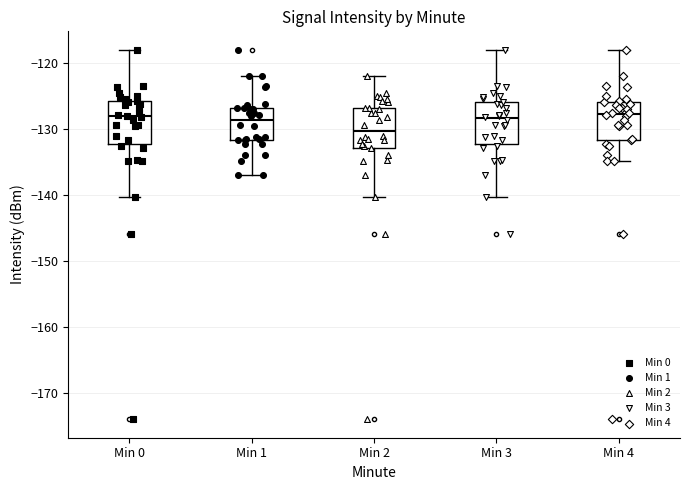

Reading left to right, read every box against the y-axis: the position of its median line, the range the box covers, and the ends of its whiskers. The values are not printed on the chart, so give them approximately, as read against the axis.

Min 0: median -128, box -132 to -126, whiskers -140 to -118
Min 1: median -129, box -132 to -127, whiskers -137 to -122
Min 2: median -130, box -133 to -127, whiskers -140 to -122
Min 3: median -128, box -132 to -126, whiskers -140 to -118
Min 4: median -128, box -132 to -126, whiskers -135 to -118